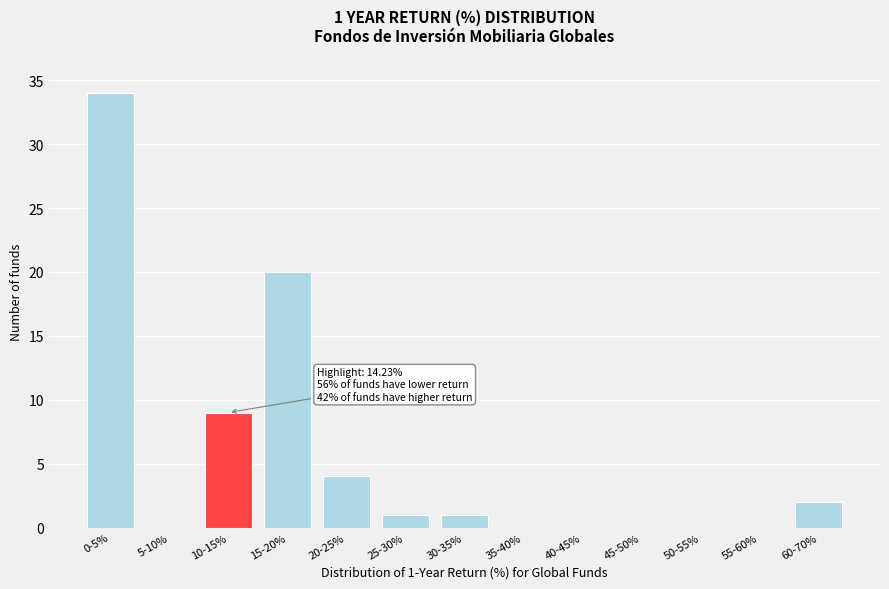

Reading left to right, list all the values displayed in this chart.

0-5%=34	5-10%=0	10-15%=9	15-20%=20	20-25%=4	25-30%=1	30-35%=1	35-40%=0	40-45%=0	45-50%=0	50-55%=0	55-60%=0	60-70%=2